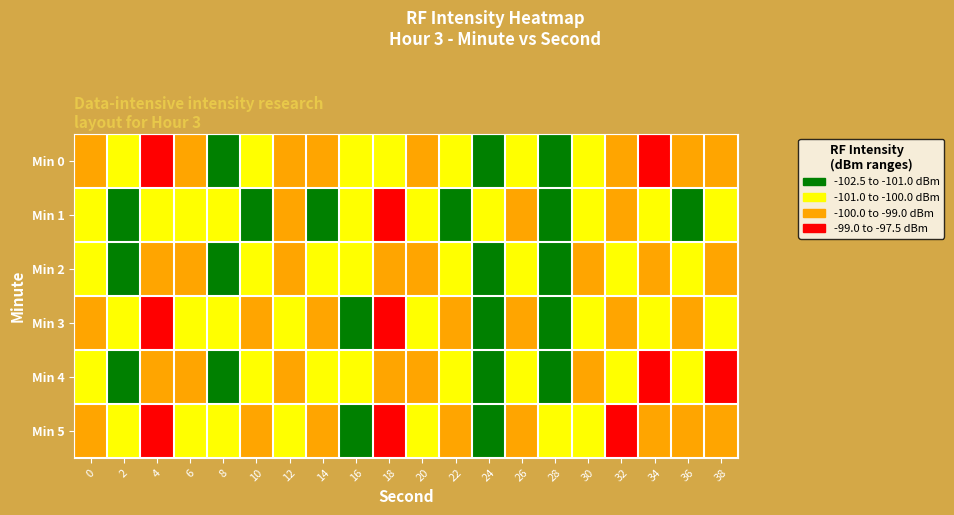

At which category is the sum across all series the highest?

18